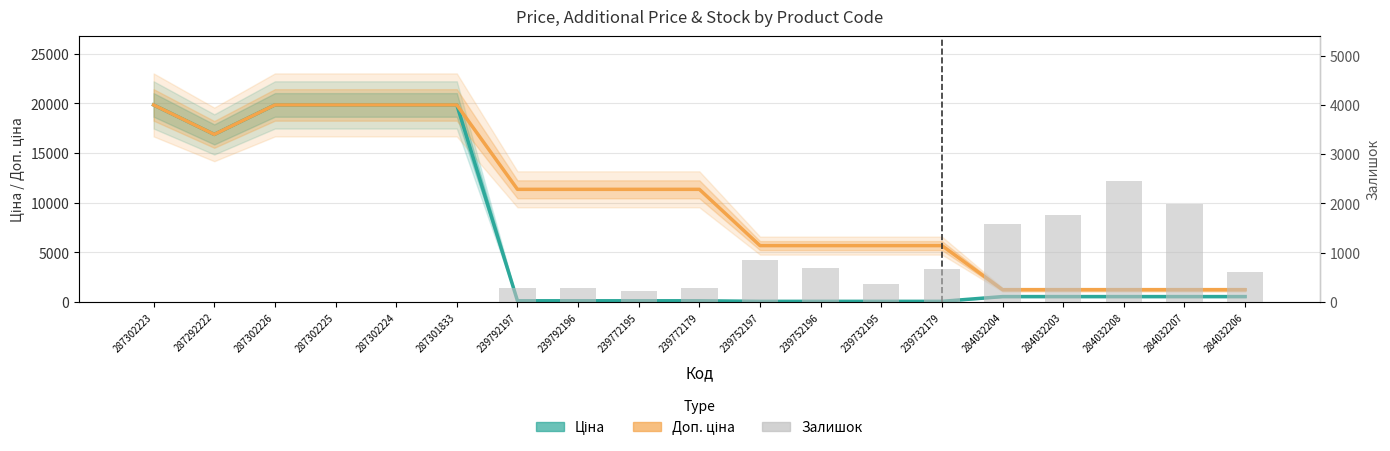

List the series in order of their peak value, lowest first.

Залишок, Ціна, Доп. ціна